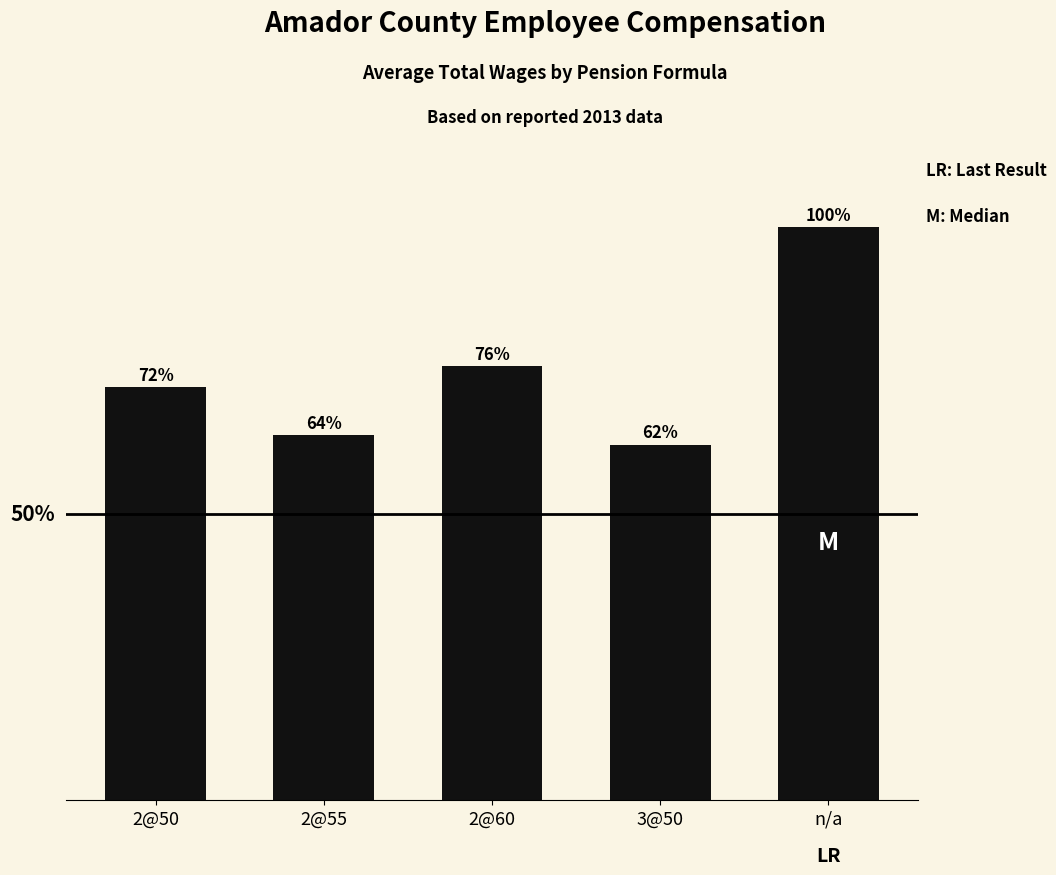

The value at 2@55 is 178413. True or false?

False